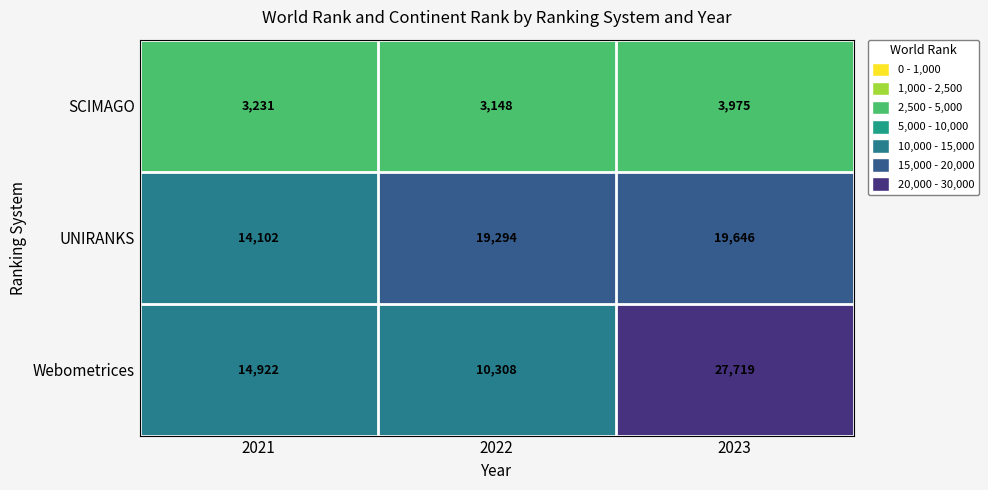

Reading right to left, what are all the values shown in this chart?

SCIMAGO: 3975	3148	3231
UNIRANKS: 19646	19294	14102
Webometrices: 27719	10308	14922